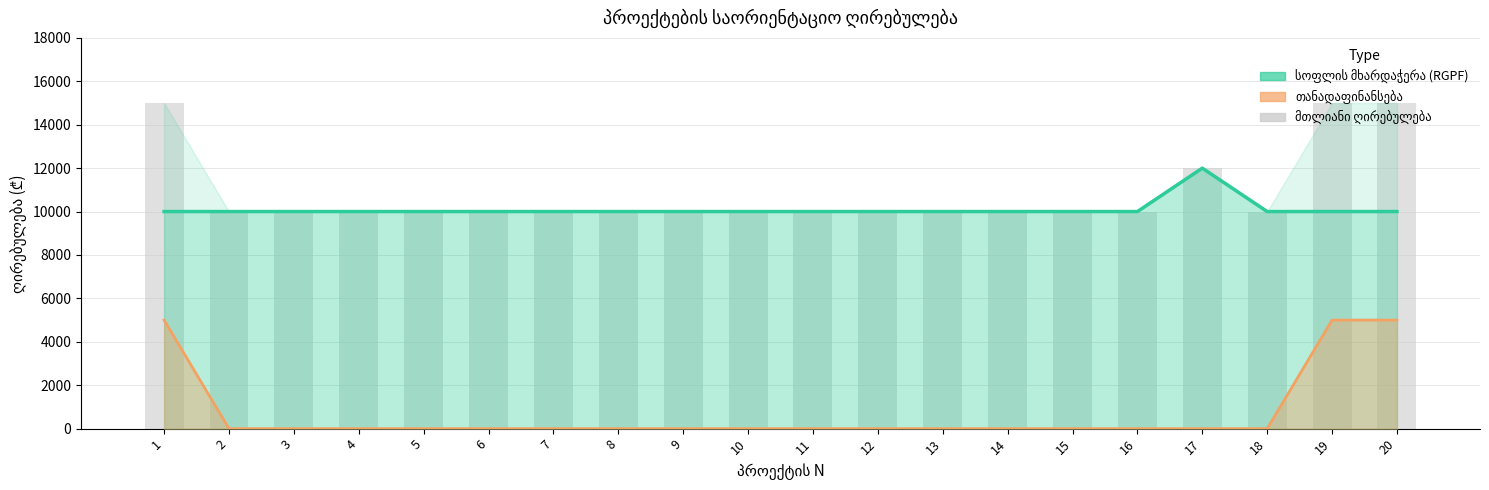

Is it true that სოფლის მხარდაჭერა (RGPF) equals 6585 at 3?

False